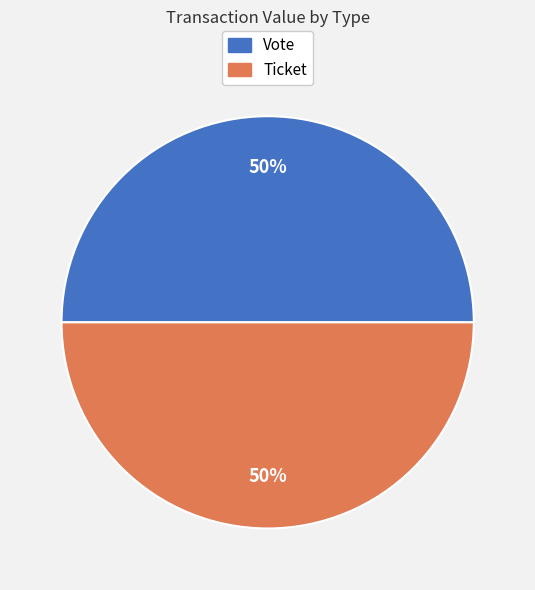

Do Ticket and Vote together represent more than half of the pie?

Yes